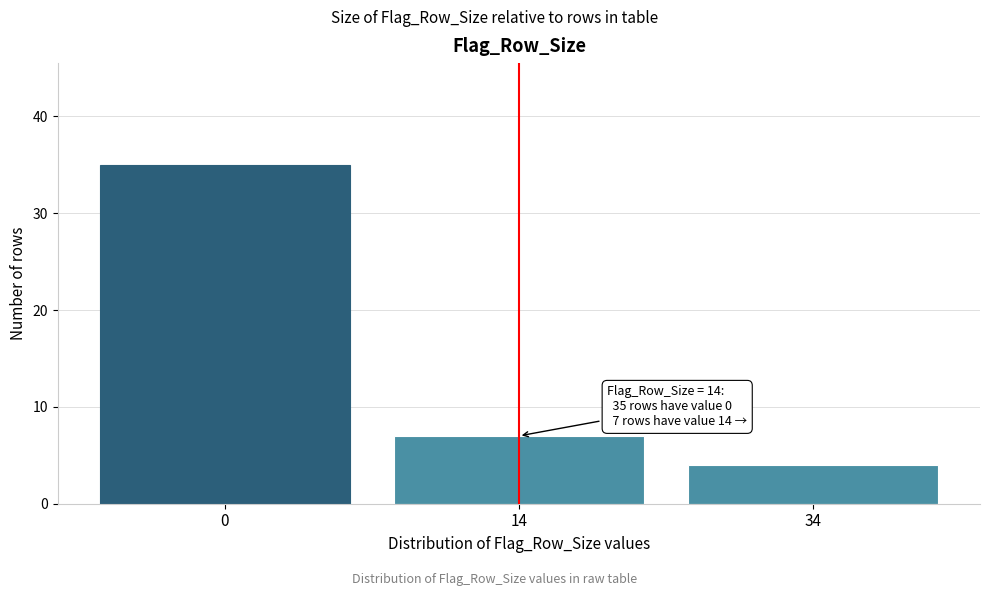

Reading right to left, what are all the values shown in this chart?

34=4	14=7	0=35